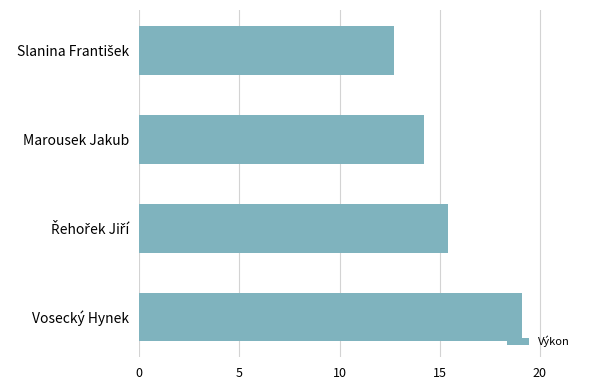

The value at Vosecký Hynek is 19.1. True or false?

True